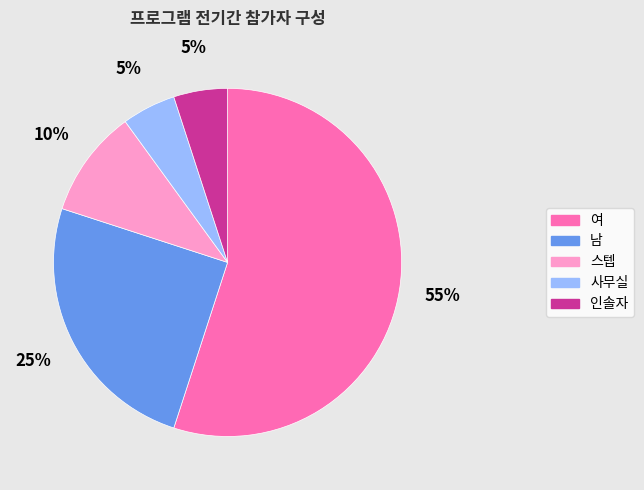

Do 여 and 스텝 together represent more than half of the pie?

Yes